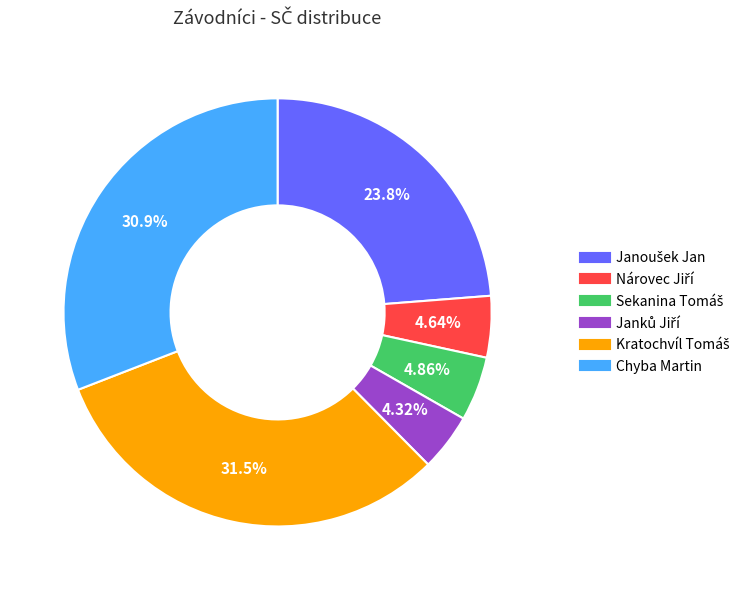

Is Chyba Martin the majority of the pie?

No